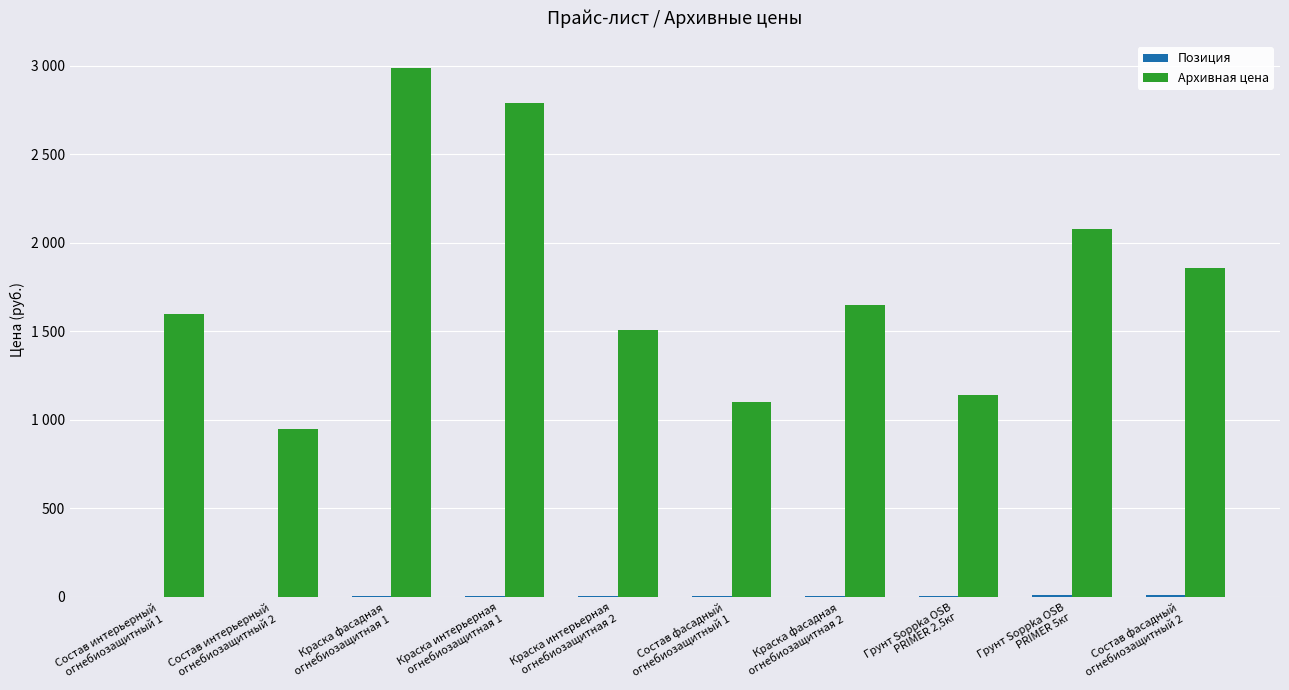

Does the chart contain stacked bars?

No